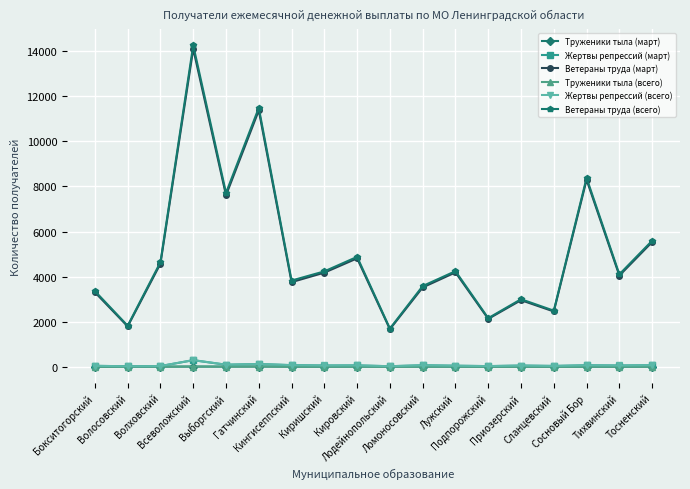

What is the difference between the highest and lowest values at Кировский?

4872